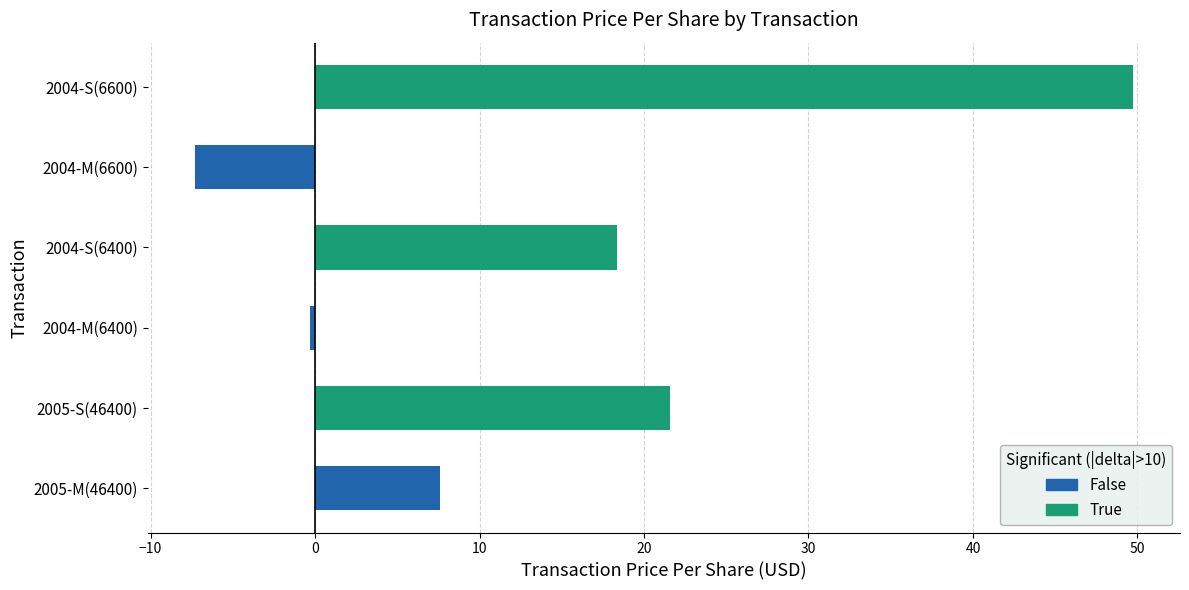

At which category does the chart reach its minimum across all series?

2004-M(6600)